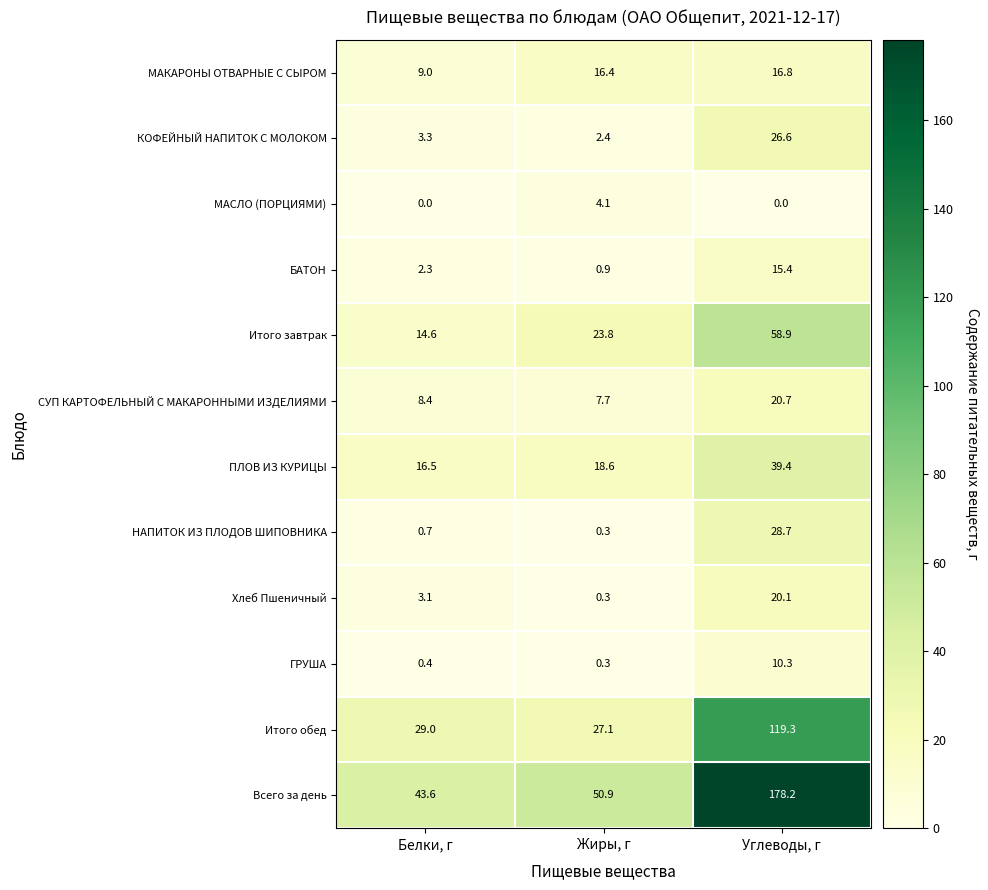

How many series are shown in this chart?

12